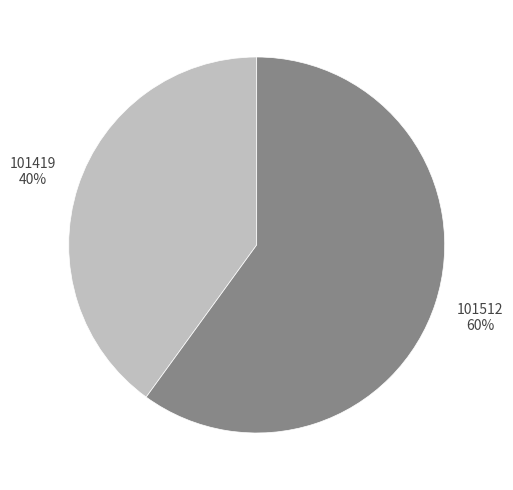

Do 101419 and 101512 together represent more than half of the pie?

Yes